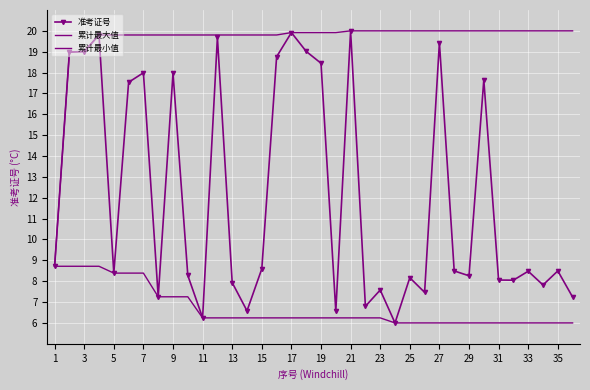

How many categories are shown in the chart?

36